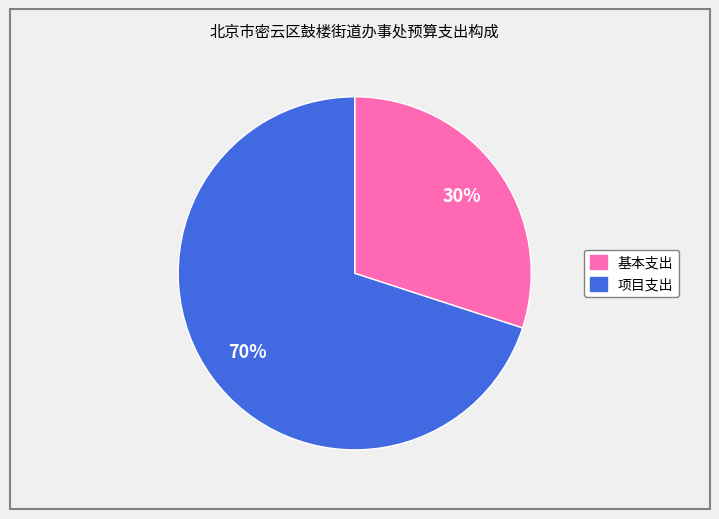

Which slice represents more than half of the pie?

项目支出